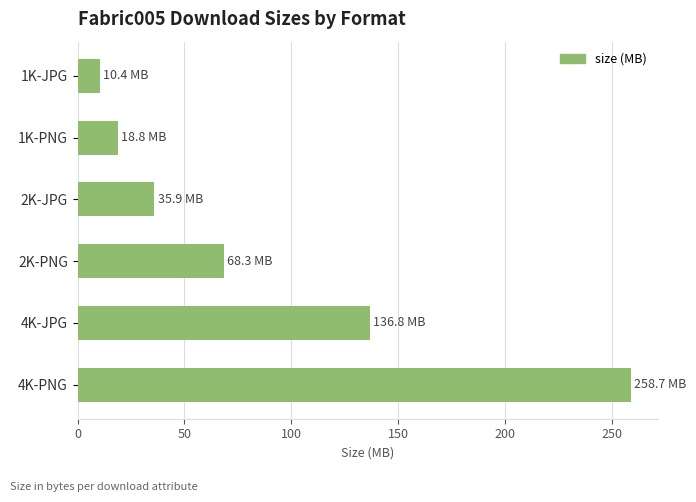

What position from the bottom is 1K-JPG?

6